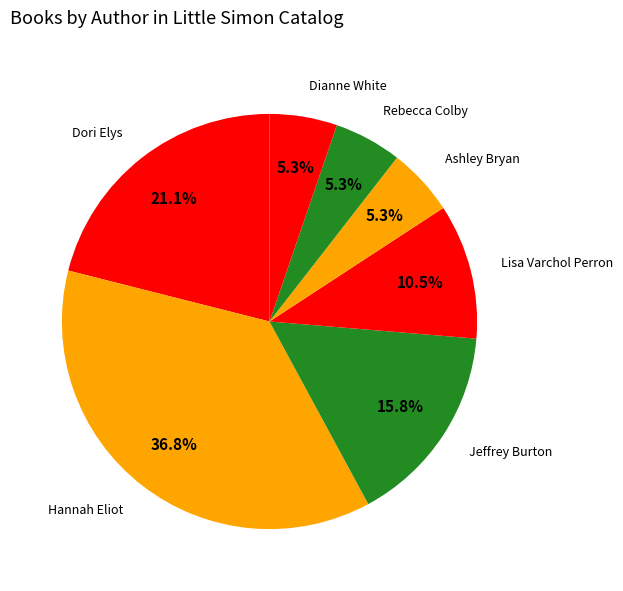

Count the number of slices in the pie.

7